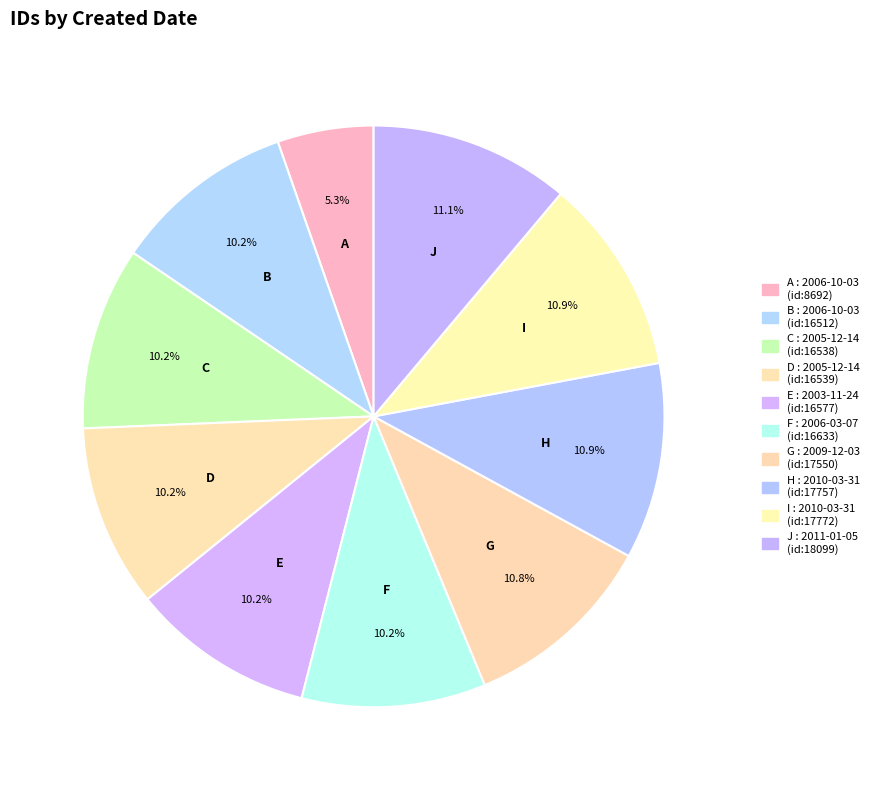

How many segments does this pie chart have?

10